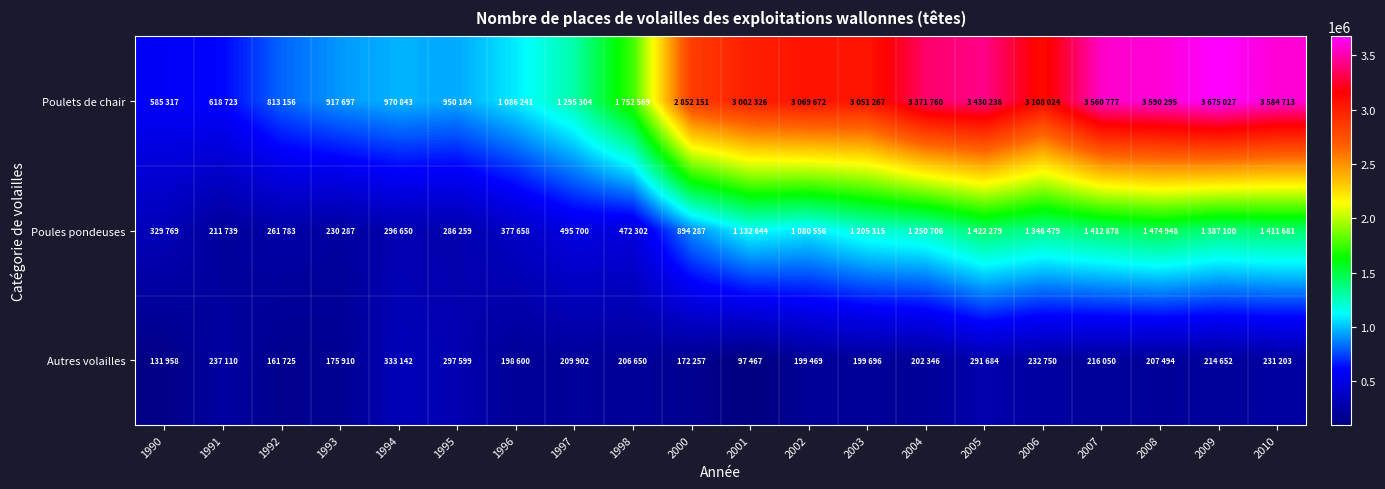

Count the number of data series in this chart.

3